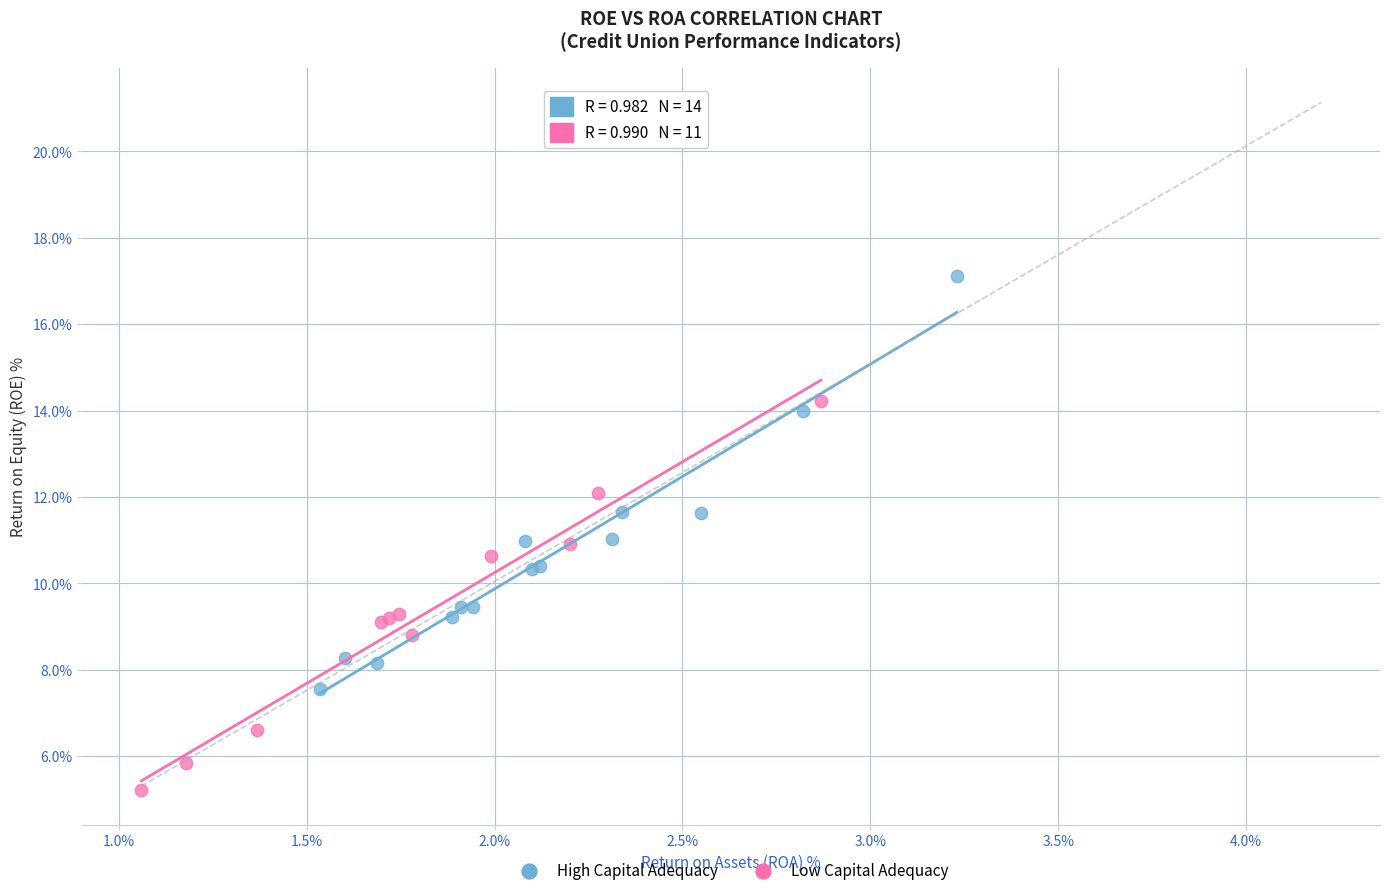

Which series reaches the minimum Y coordinate?

Low Capital Adequacy